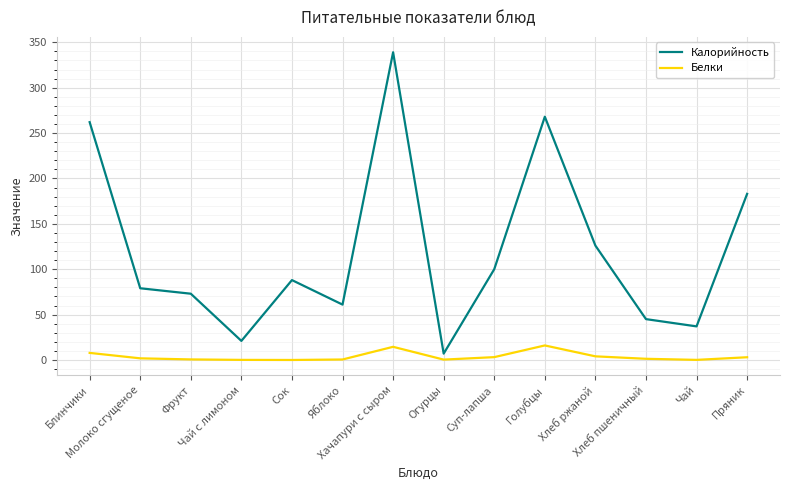

The Калорийность series shows 97.2 at Фрукт. True or false?

False